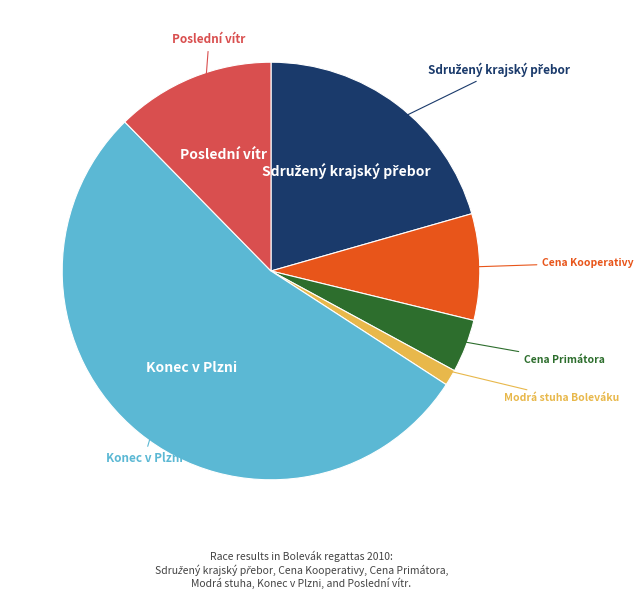

Is there any slice that represents more than half of the pie?

Yes